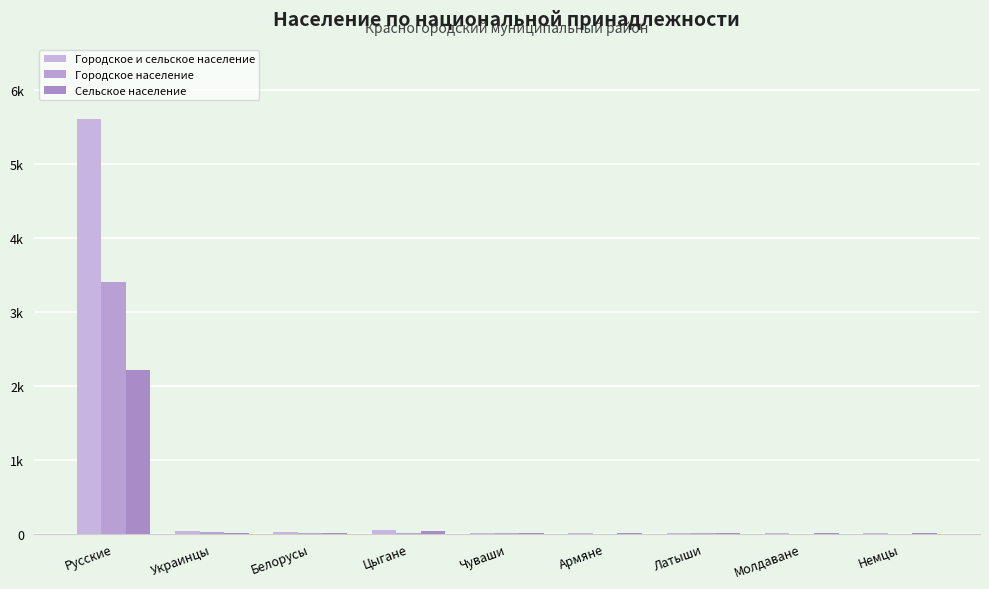

Rank the series at Чуваши from highest to lowest value.

Городское и сельское население, Городское население, Сельское население